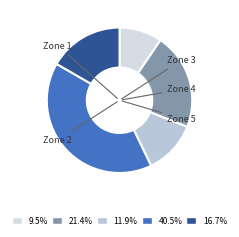

How many slices are in this pie chart?

5